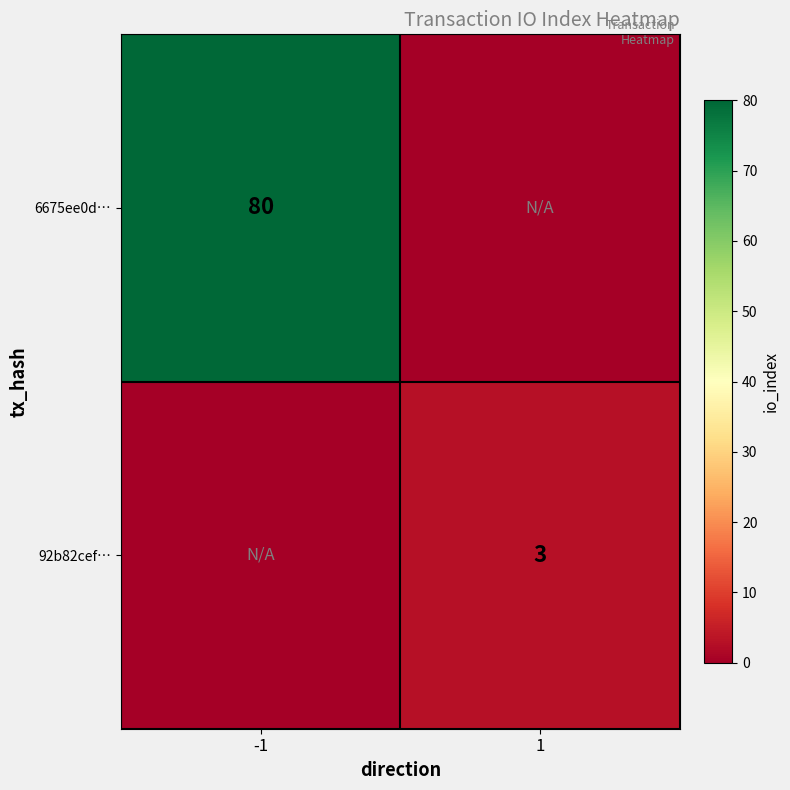

Which label corresponds to the smallest value in the chart?

1